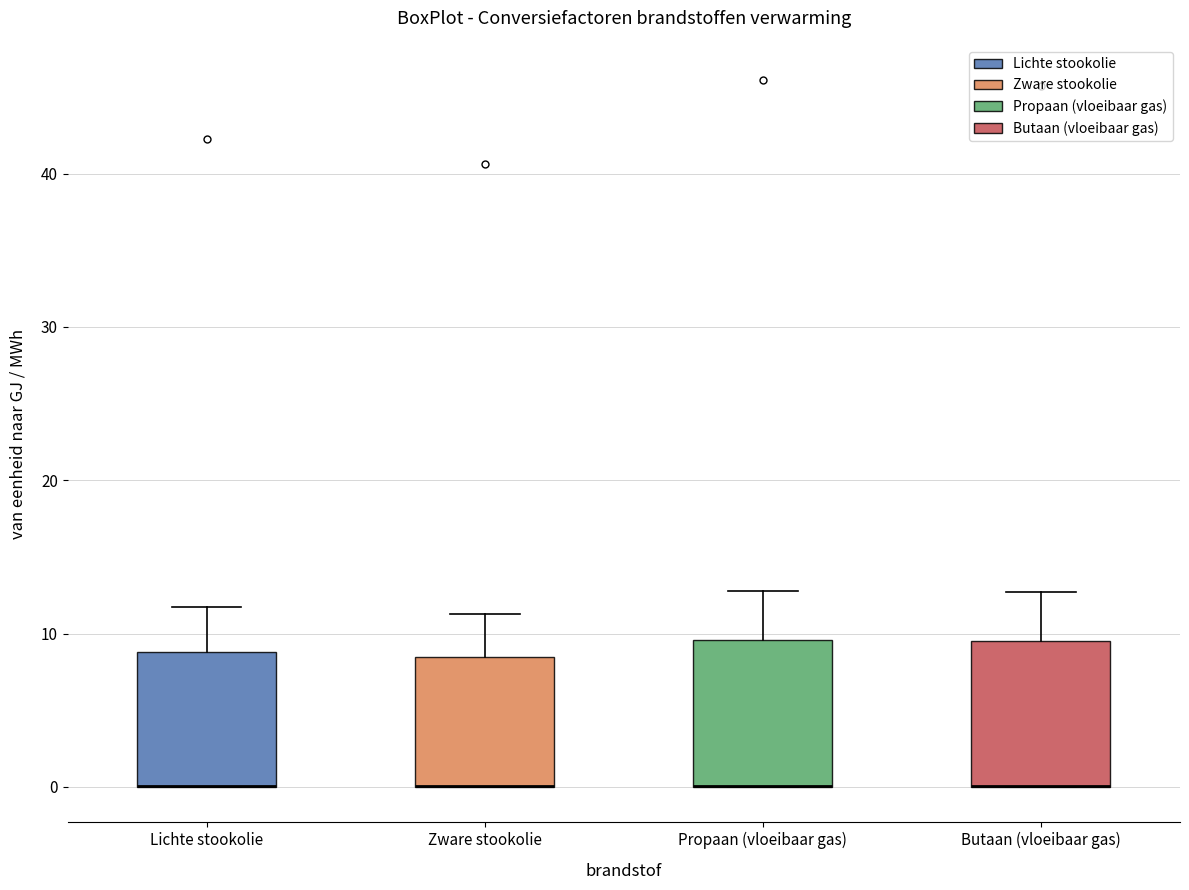

Where does the upper whisker of the box for Propaan (vloeibaar gas) end on the y-axis? The values are not printed on the chart, so give them approximately, as read against the axis.

13